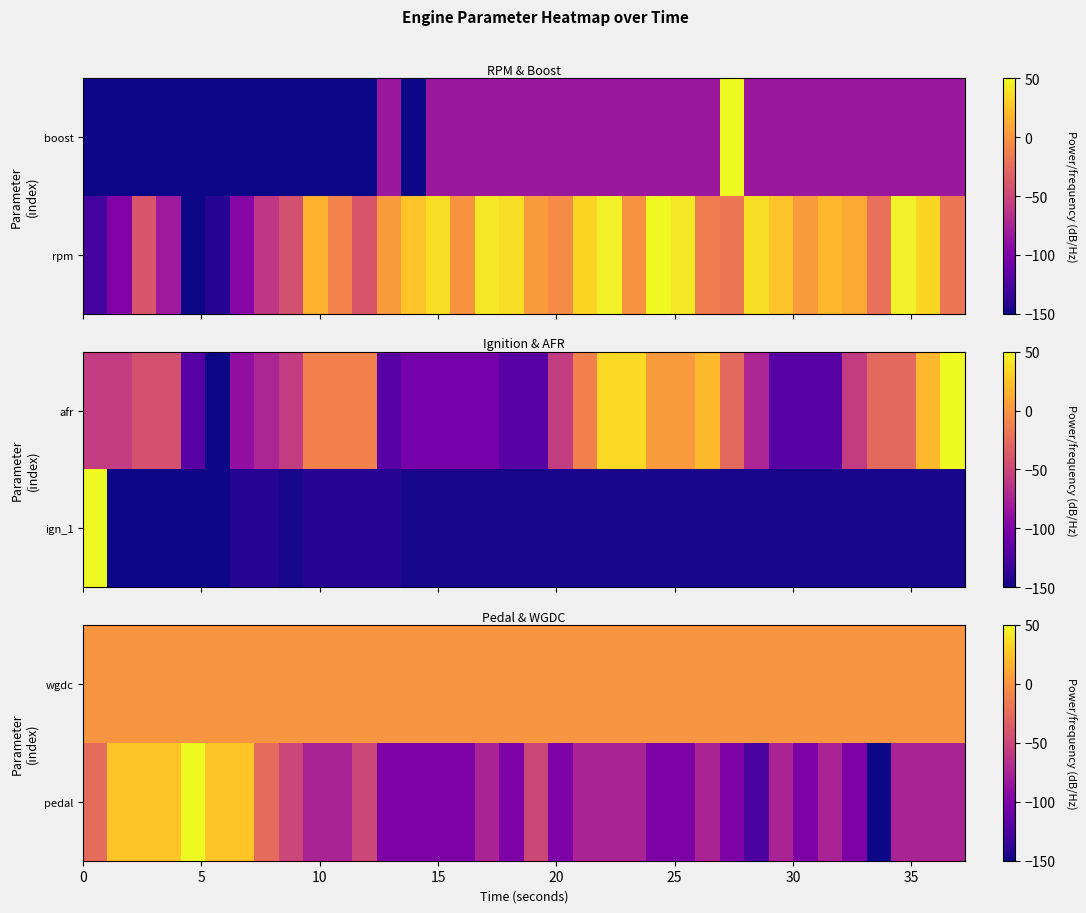

Reading right to left, transcribe all the data shown in this chart.

pedal: -75	-75	-75	-150	-100	-75	-100	-75	-125	-100	-75	-100	-100	-75	-75	-75	-100	-50	-100	-75	-100	-100	-100	-100	-50	-75	-75	-50	-25	25	25	50	25	25	25	-25
wgdc: 0	0	0	0	0	0	0	0	0	0	0	0	0	0	0	0	0	0	0	0	0	0	0	0	0	0	0	0	0	0	0	0	0	0	0	0